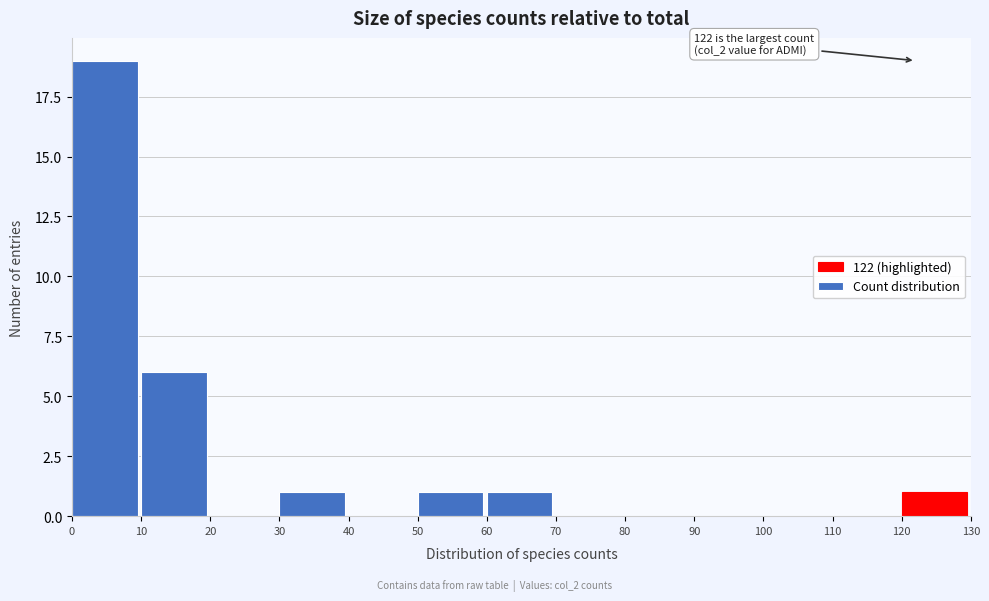

Over which range of the x-axis is the bar tallest?

0 to 10